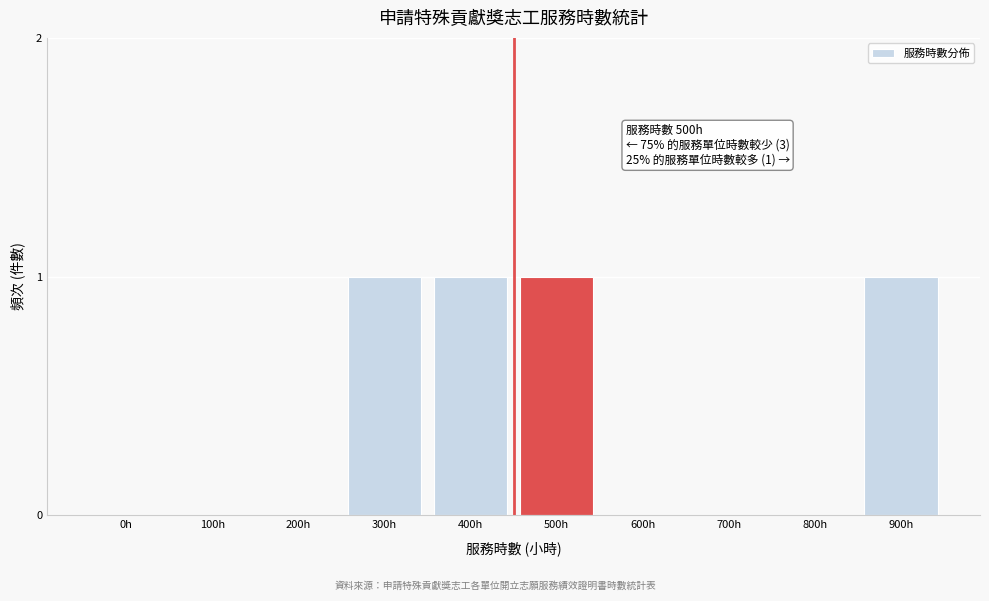

Reading left to right, extract all data points from this chart.

0h=0	100h=0	200h=0	300h=1	400h=1	500h=1	600h=0	700h=0	800h=0	900h=1